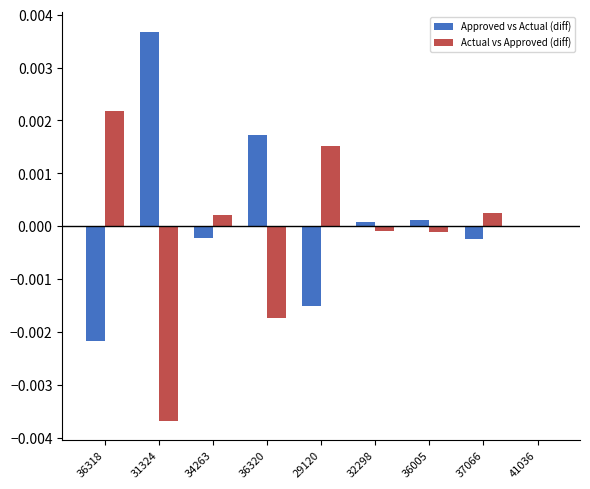

True or false: Approved vs Actual (diff) has a value of 0.0 at 36320.

True